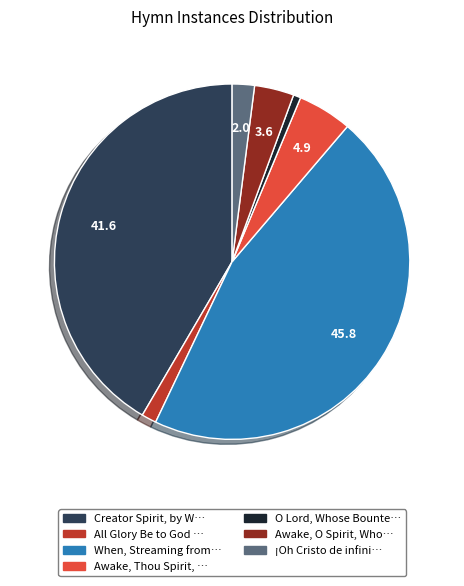

Does Creator Spirit, by W… represent more than half of the total?

No